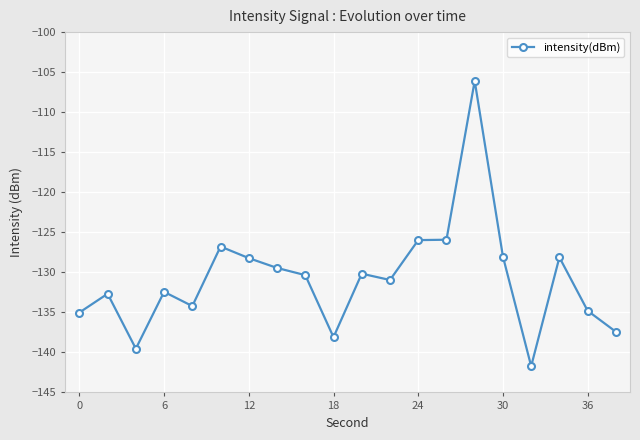

How many series are shown in this chart?

1